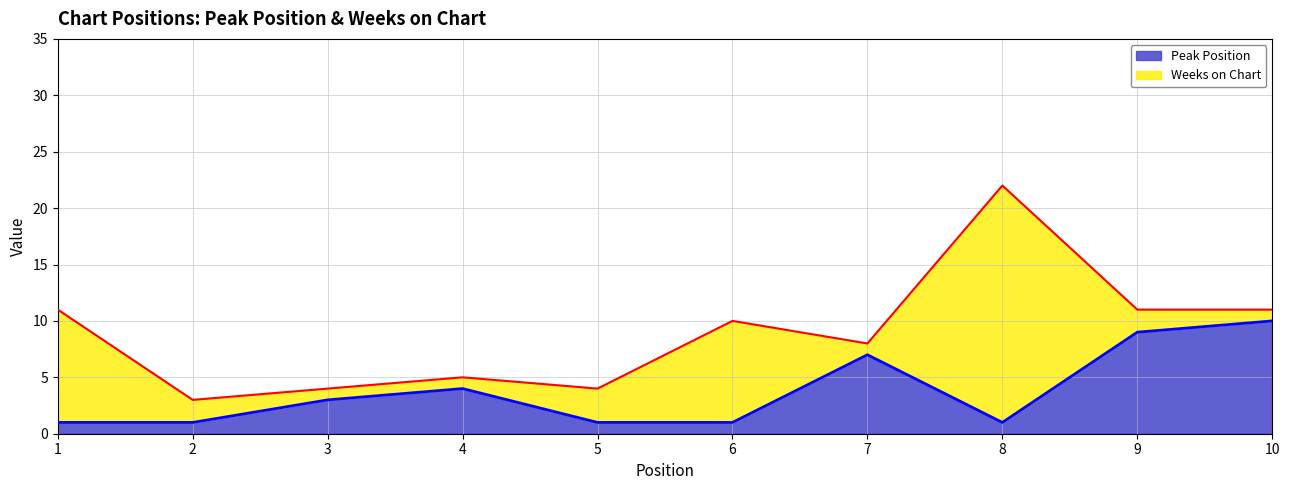

List the labels in order of value, smallest first.

1, 2, 5, 6, 8, 3, 4, 7, 9, 10